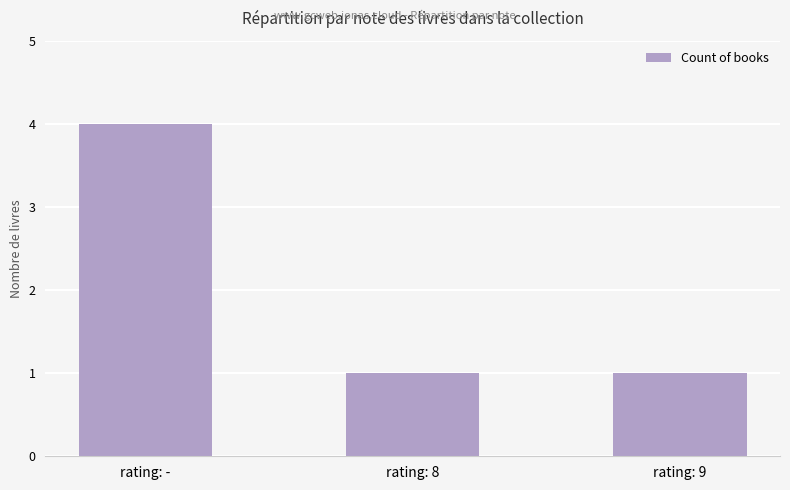

What is the approximate value at rating: -?

4